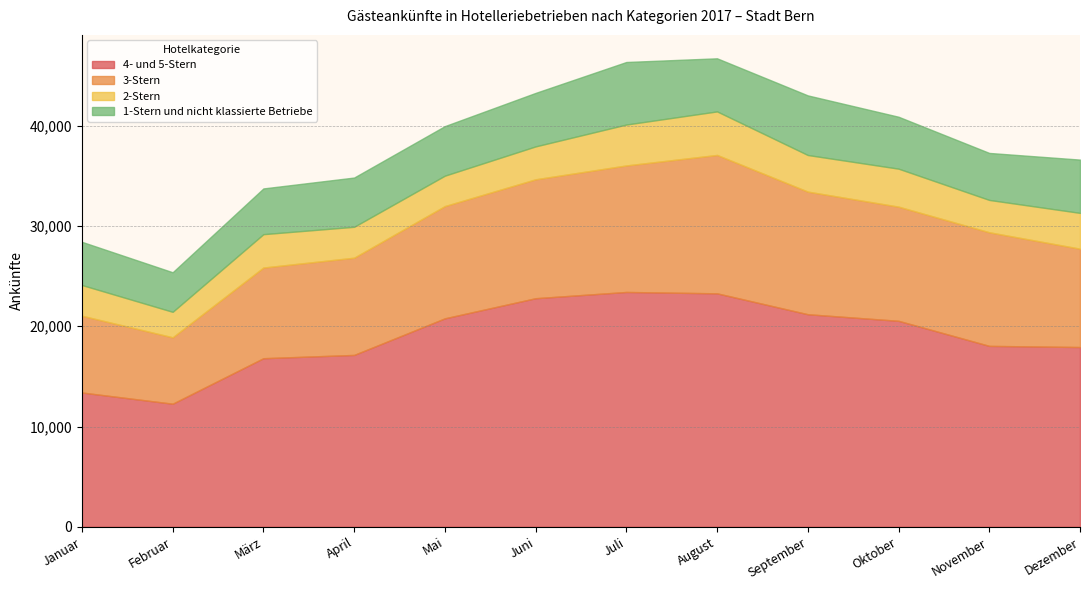

What value does the 3-Stern series have at November?

11330